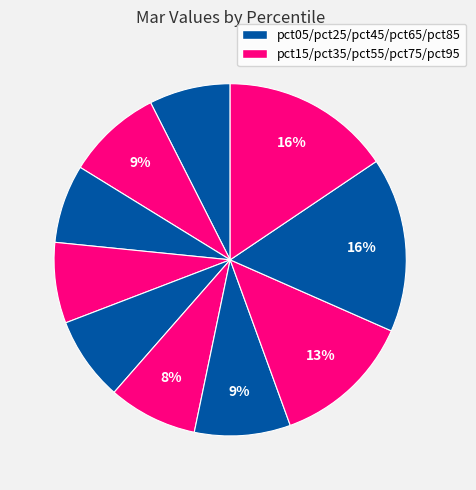

To the nearest percent, what is the difference between the largest and smallest slice percentages?

9%